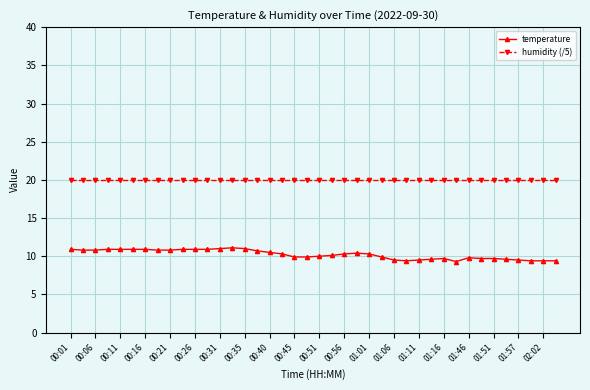

List the series in order of their peak value, highest first.

humidity (/5), temperature